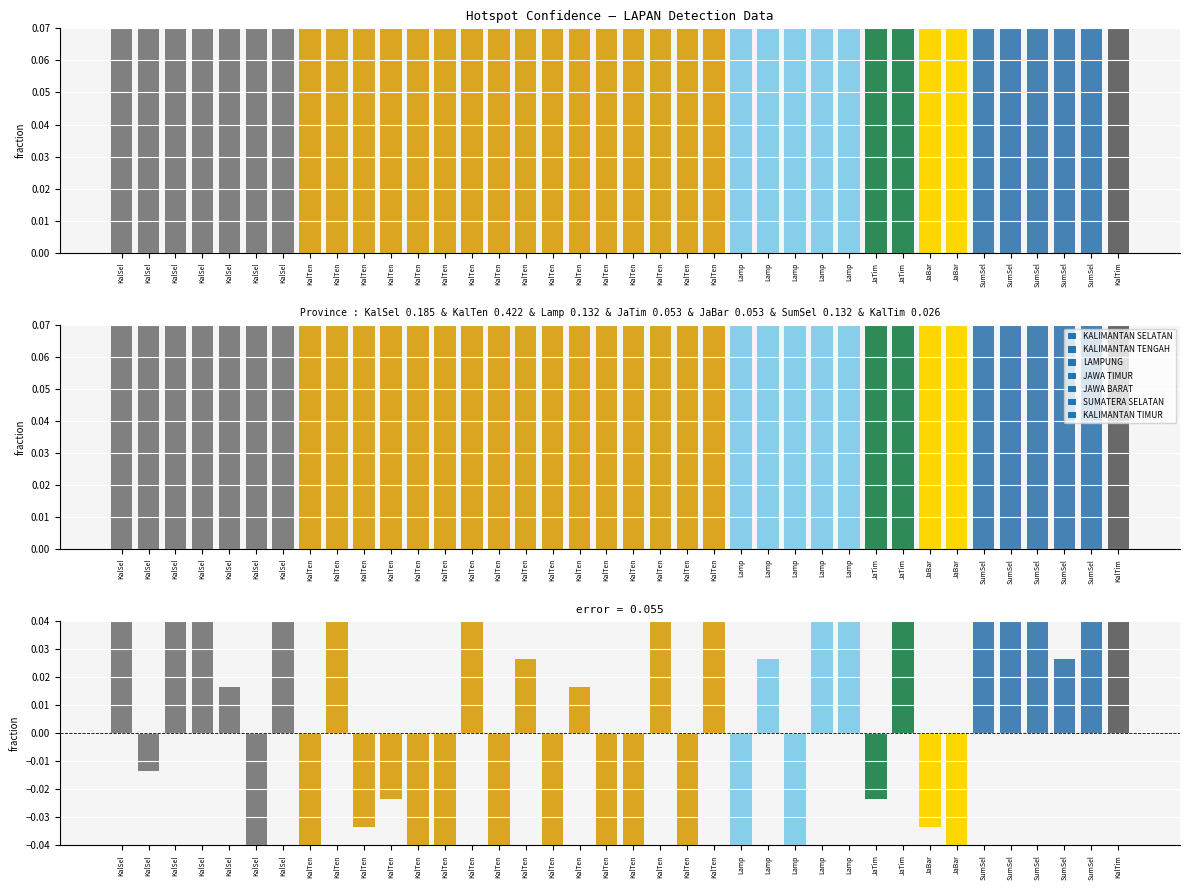

At which category does the chart reach its peak across all series?

KalSel